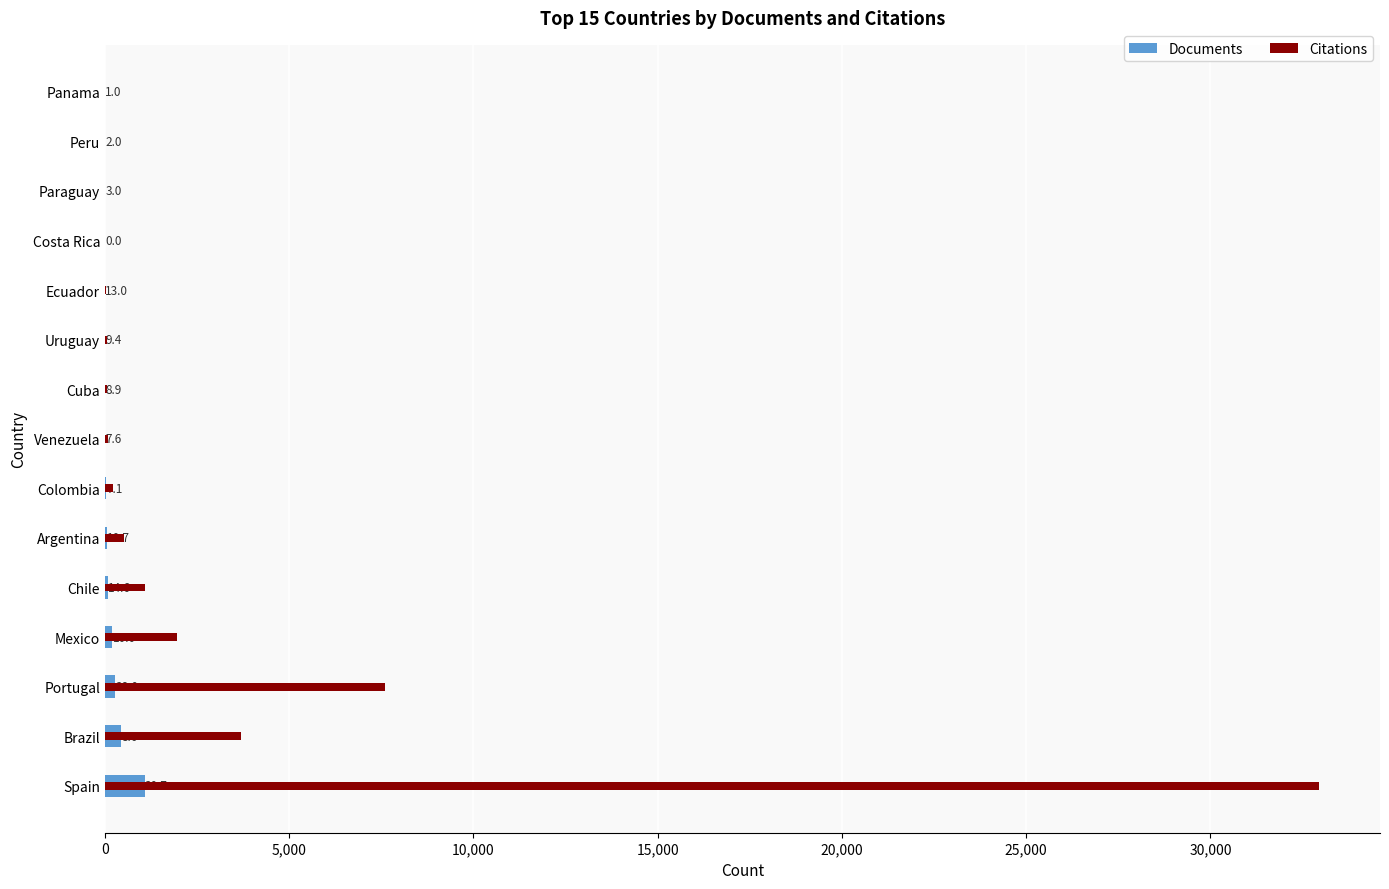

How many data points in Citations are less than 76?

7